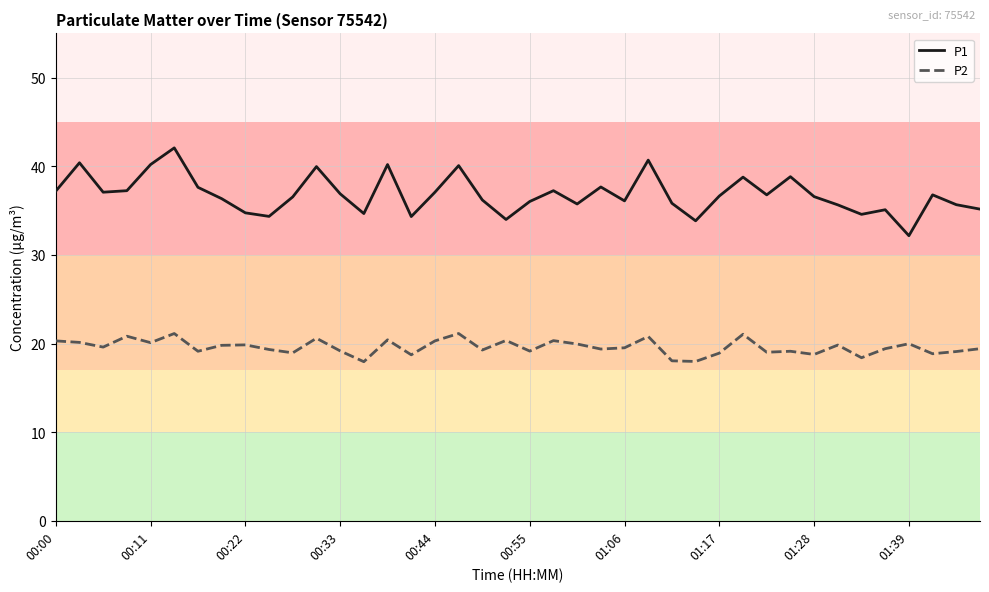

True or false: P2 and P1 cross at least once.

False